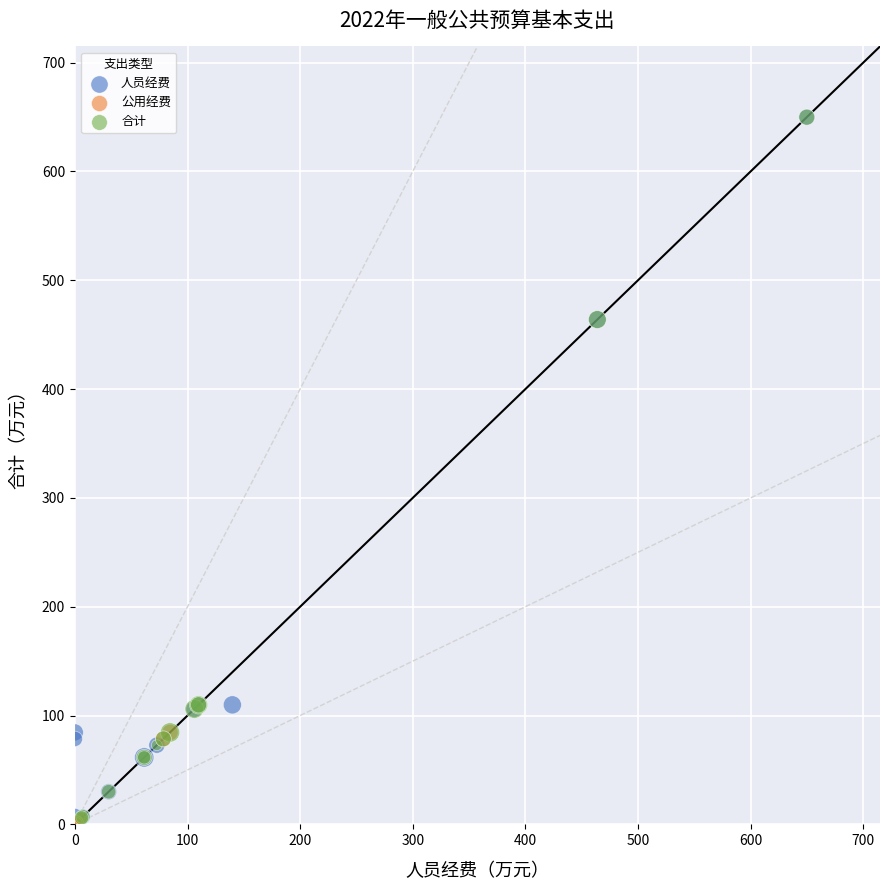

Which series reaches the minimum Y coordinate?

公用经费